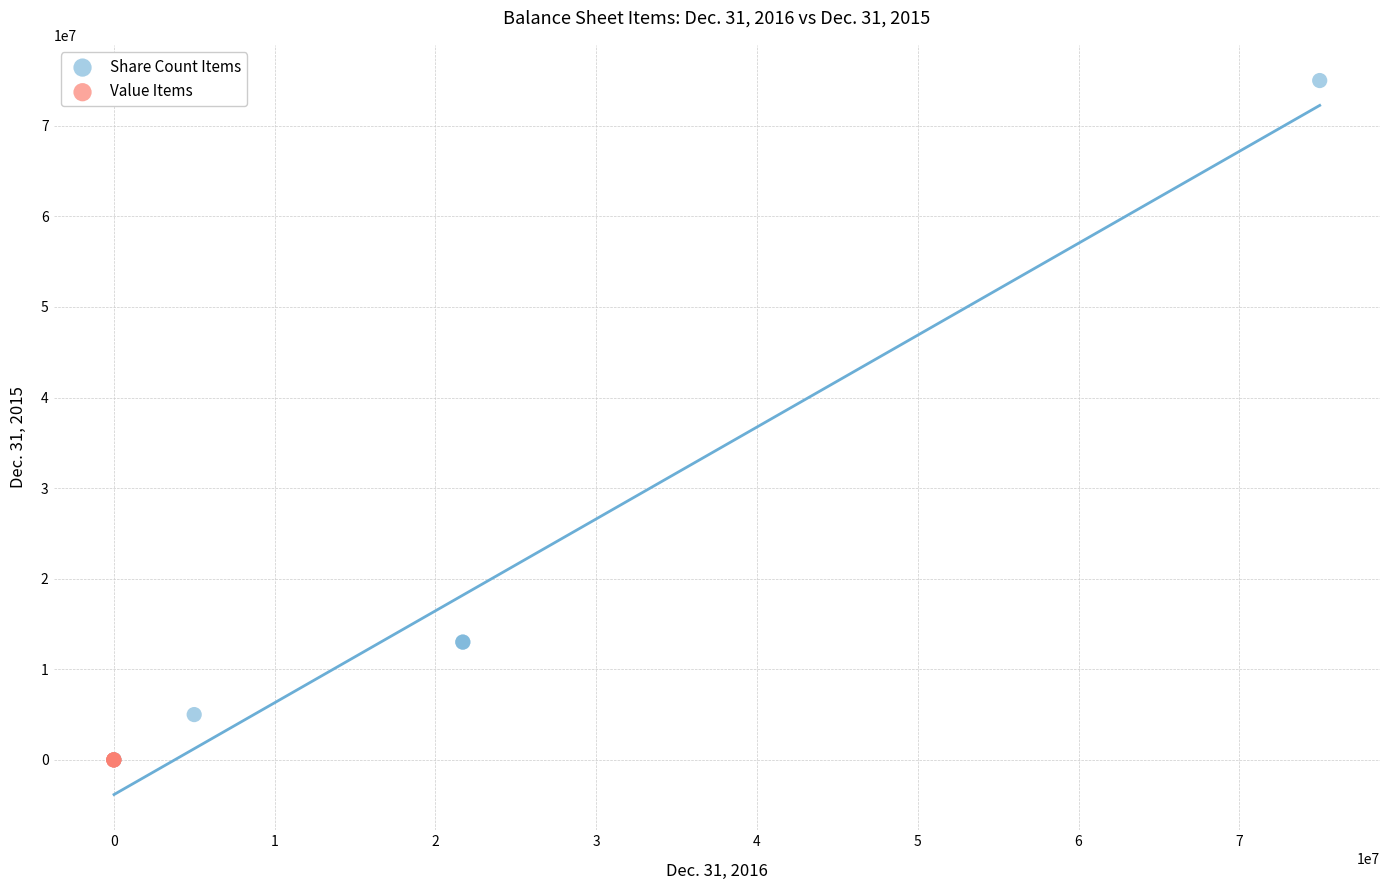

Which series has the largest Y range (max minus min)?

Share Count Items